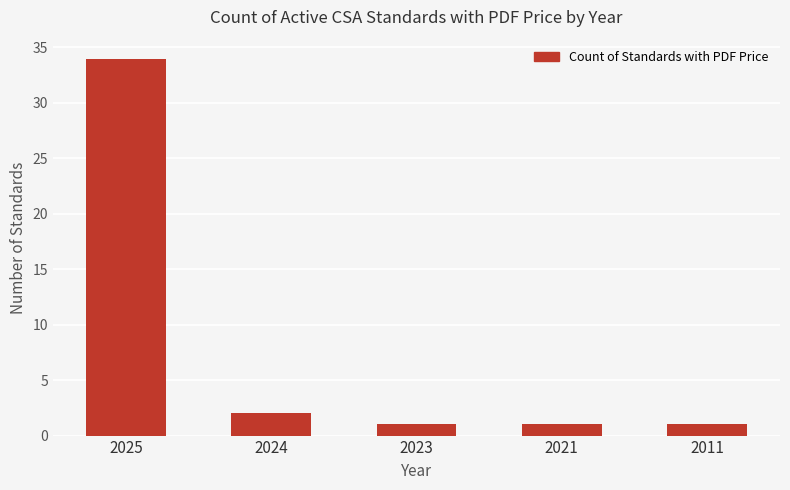

The chart shows a value of 34 at 2025. True or false?

True